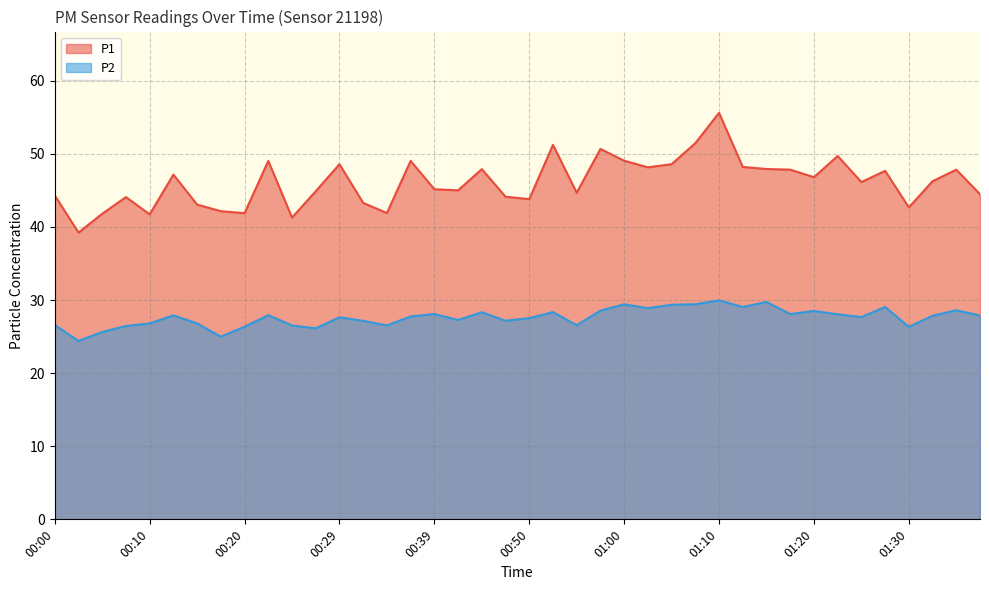

True or false: P2 and P1 cross at least once.

False